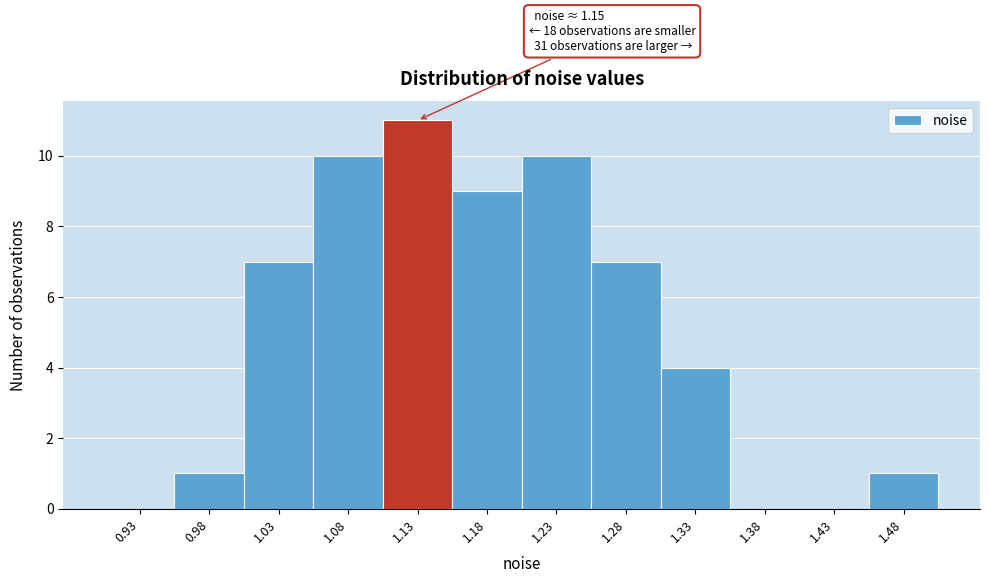

Which range on the x-axis has the tallest bar?

1.10 to 1.15